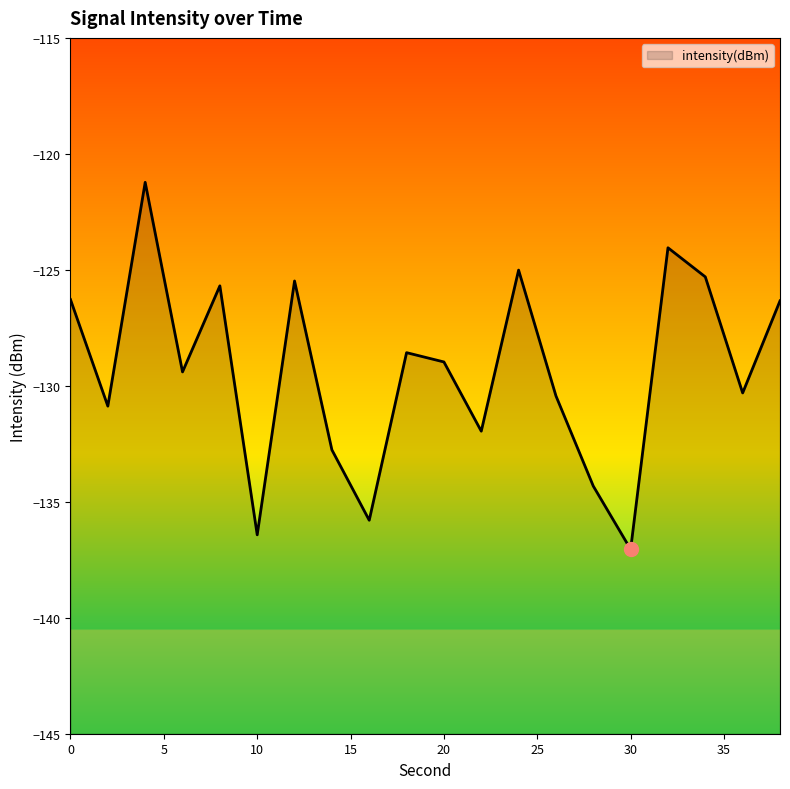

What is the average value?

-129.3